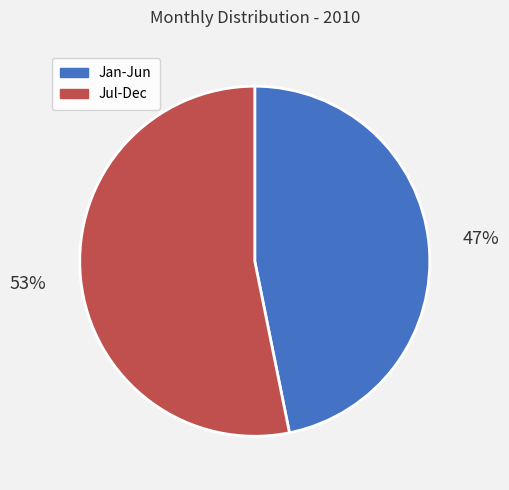

What percentage is the Jan-Jun slice, to the nearest percent?

47%